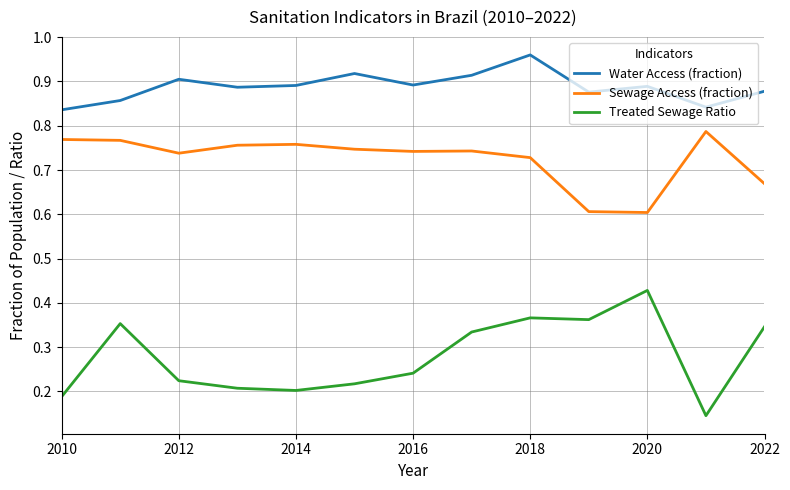

True or false: Sewage Access (fraction) and Treated Sewage Ratio intersect in this chart.

False